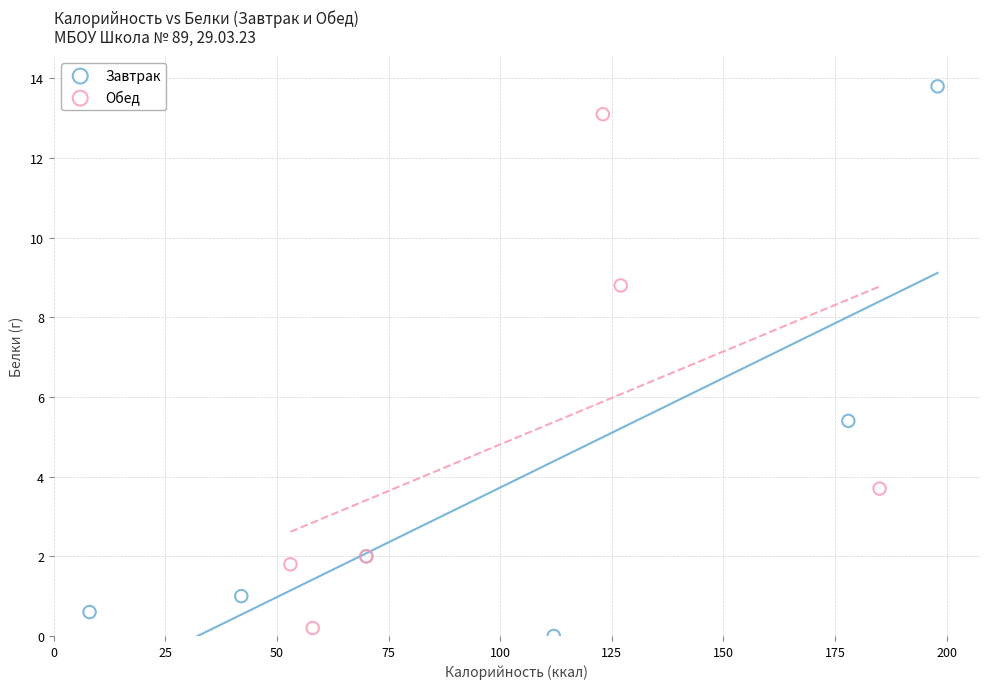

Which series reaches the minimum Y coordinate?

Завтрак